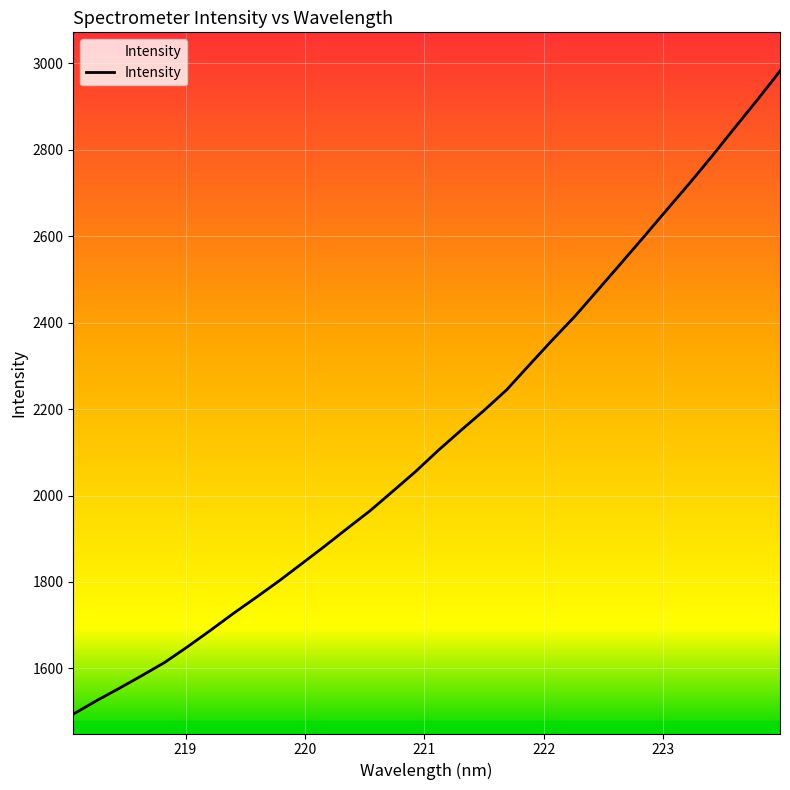

What is the difference between the maximum and minimum values?

1487.8